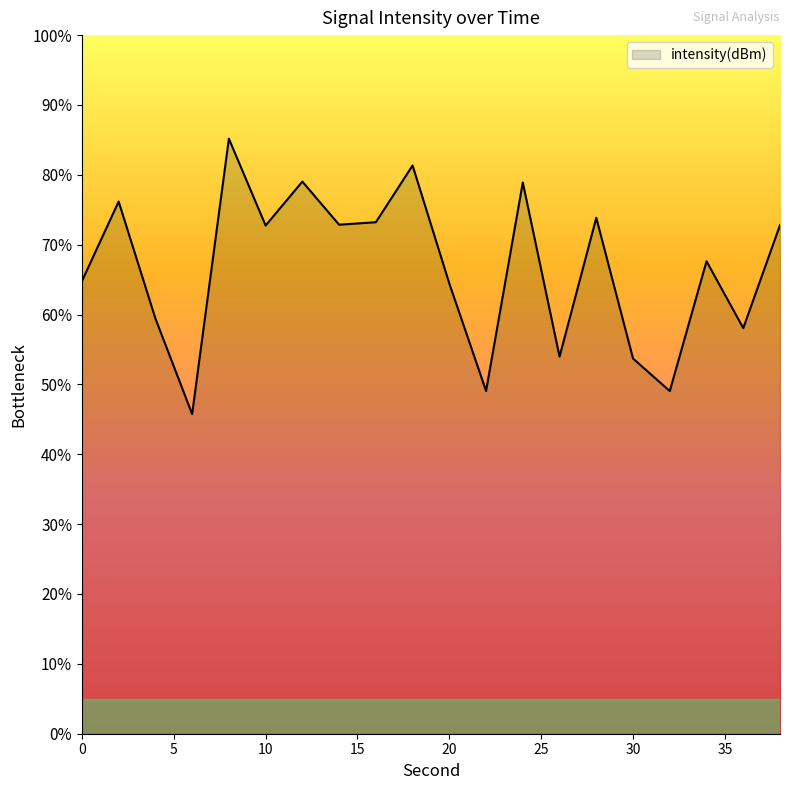

Reading left to right, extract all data points from this chart.

0=-122.3	2=-118.3	4=-124.2	6=-129.0	8=-115.2	10=-119.5	12=-117.3	14=-119.5	16=-119.4	18=-116.5	20=-122.4	22=-127.8	24=-117.4	26=-126.1	28=-119.2	30=-126.2	32=-127.8	34=-121.3	36=-124.7	38=-119.5